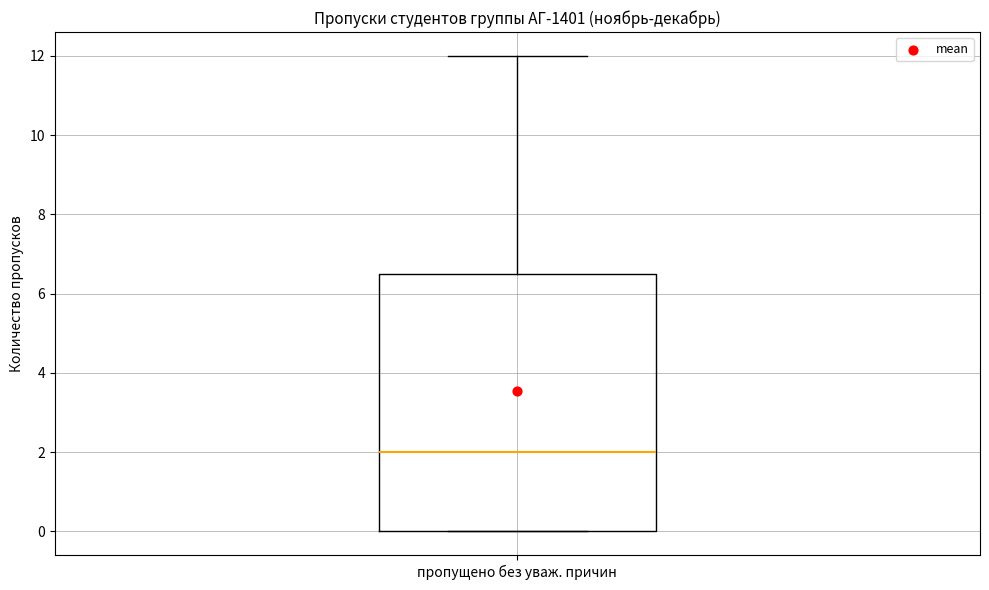

Transcribe this box plot: give where the median line is, the range the box spans, and where the two whiskers end, as read against the y-axis. The values are not printed on the chart, so give them approximately, as read against the axis.

median 2.0, box 0.0 to 6.6, whiskers 0.0 to 12.0